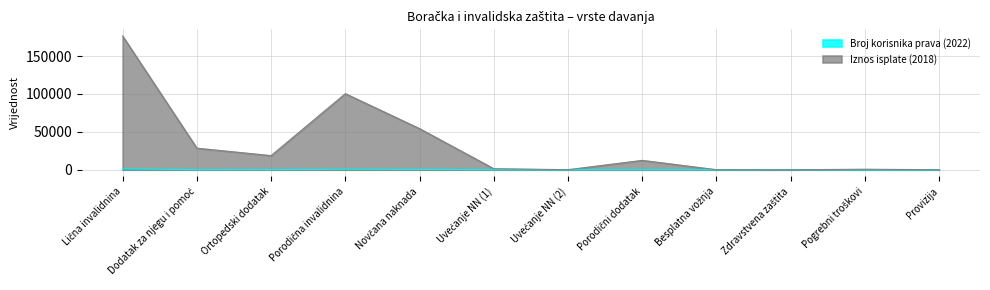

How many lines are shown in the chart?

2